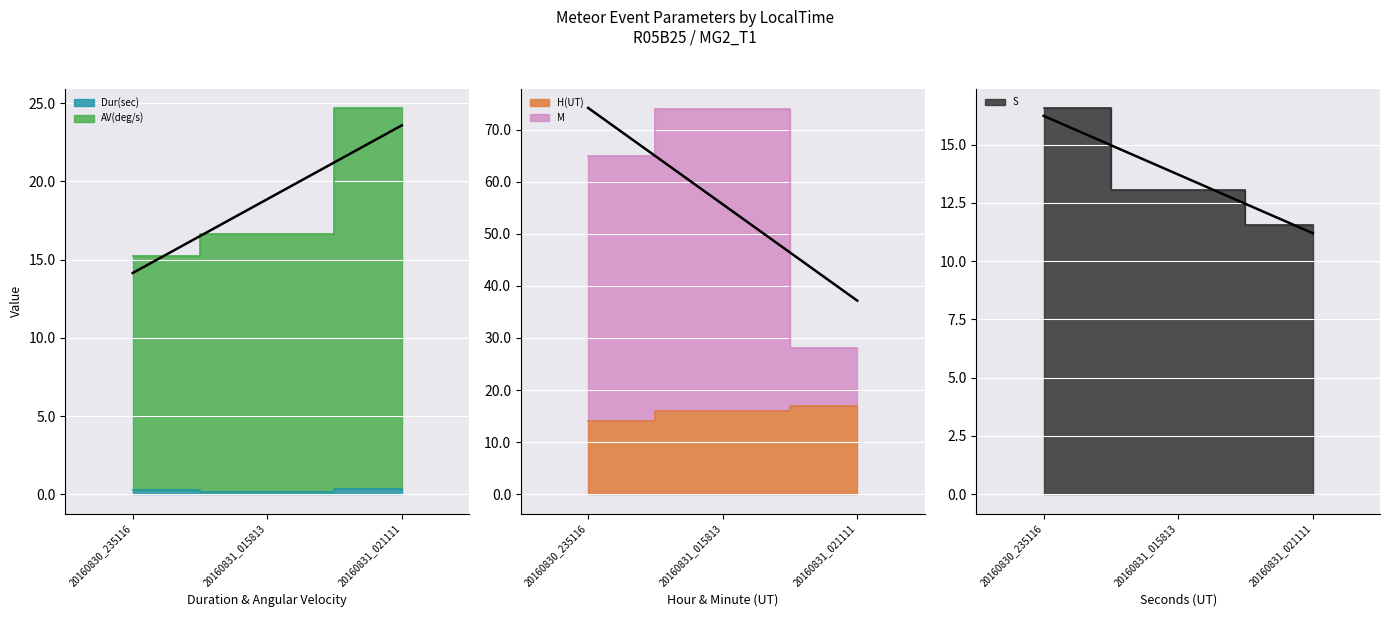

At which category does the chart reach its peak across all series?

20160831_015813